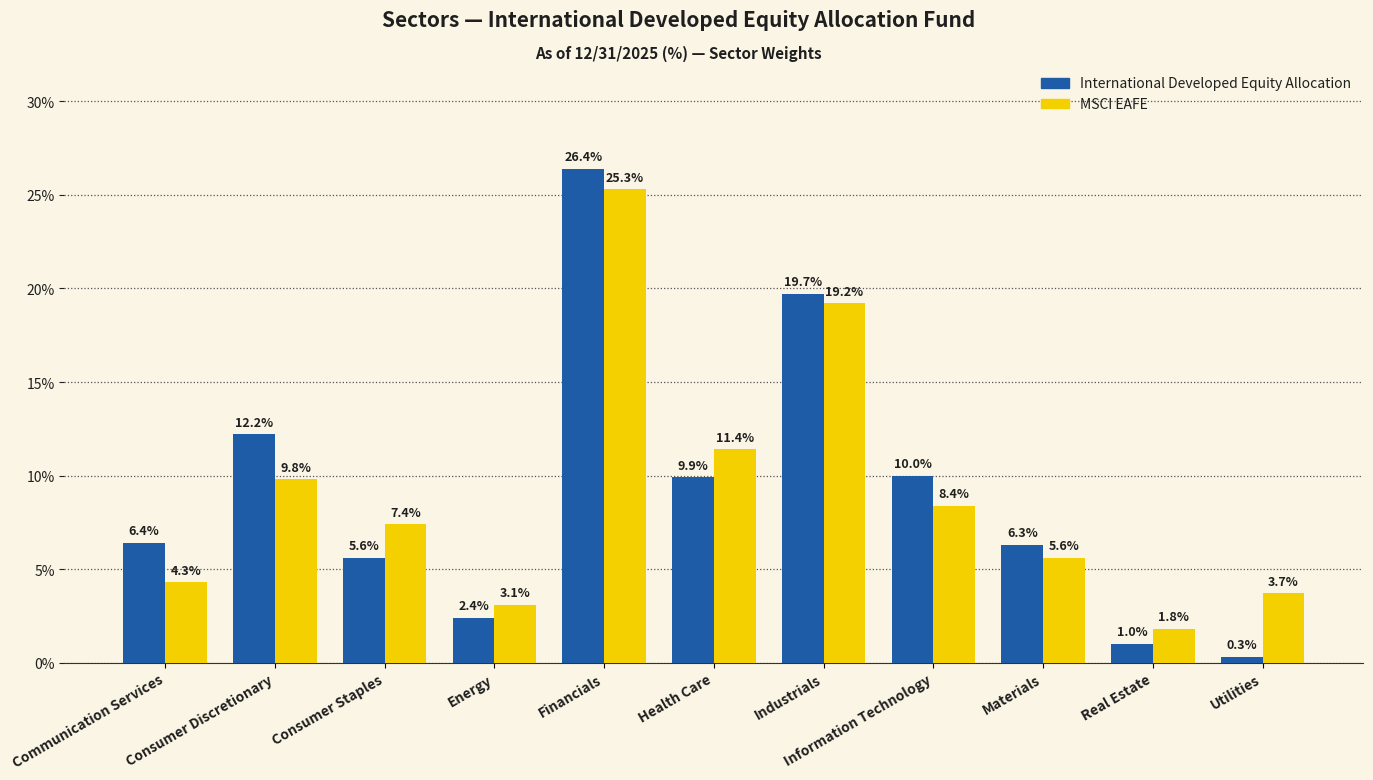

What is the value of the MSCI EAFE bar at the 4th from the left?

3.1